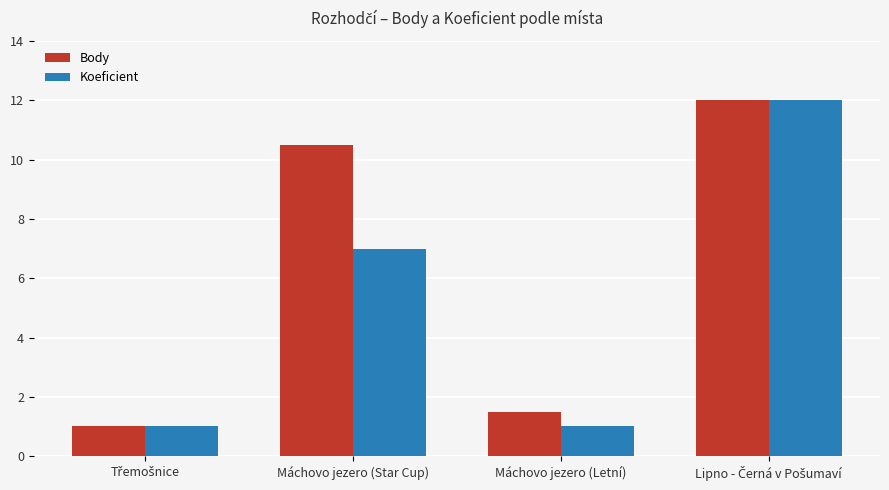

What is the total value across all series at Máchovo jezero (Letní)?

2.5